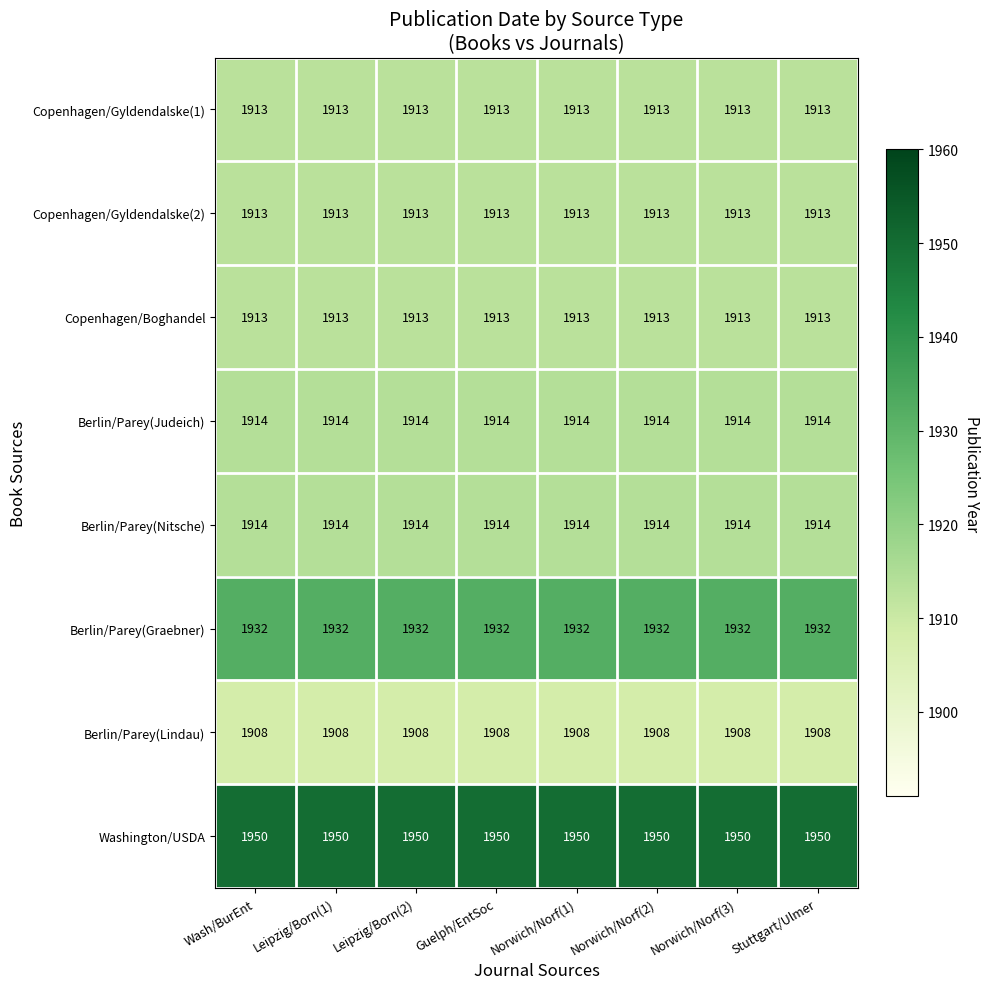

Is it true that Copenhagen/Gyldendalske(2) equals 1913 at Norwich/Norf(1)?

True